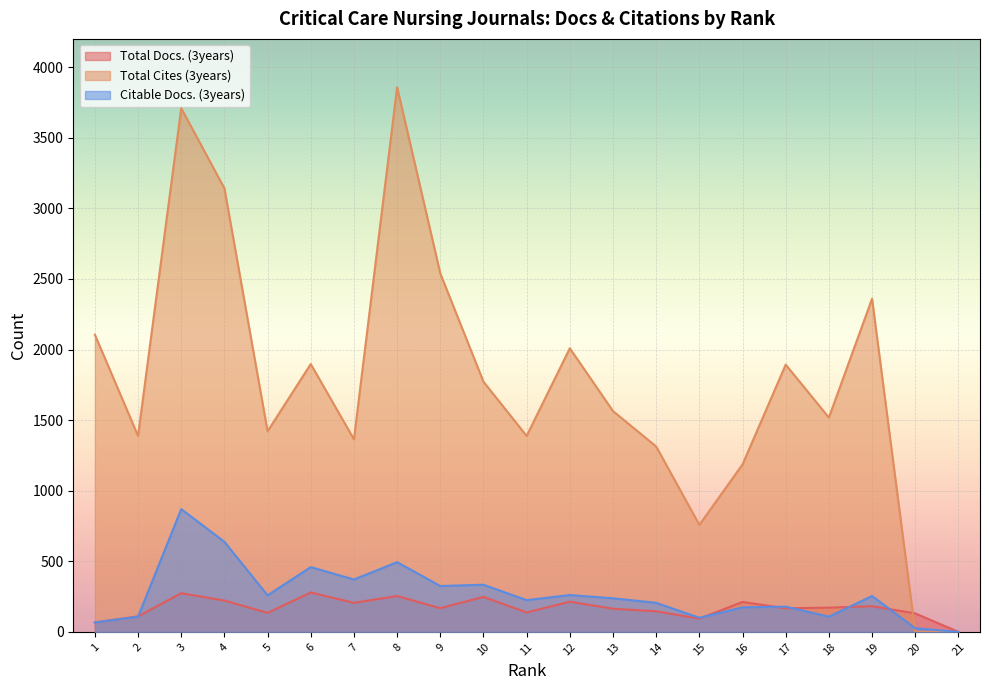

List the series in order of their peak value, lowest first.

Total Docs. (3years), Citable Docs. (3years), Total Cites (3years)